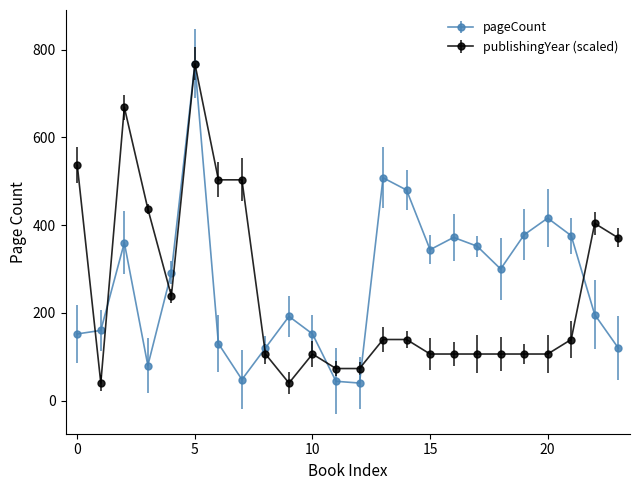

Is this an area chart (filled region under the line)?

No